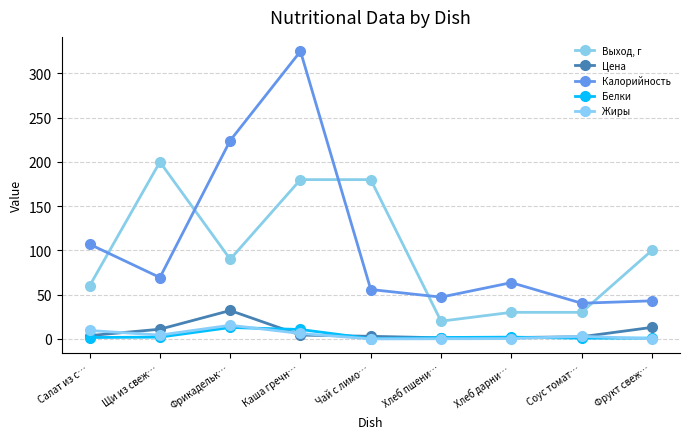

Does the chart display data point markers on the line(s)?

Yes